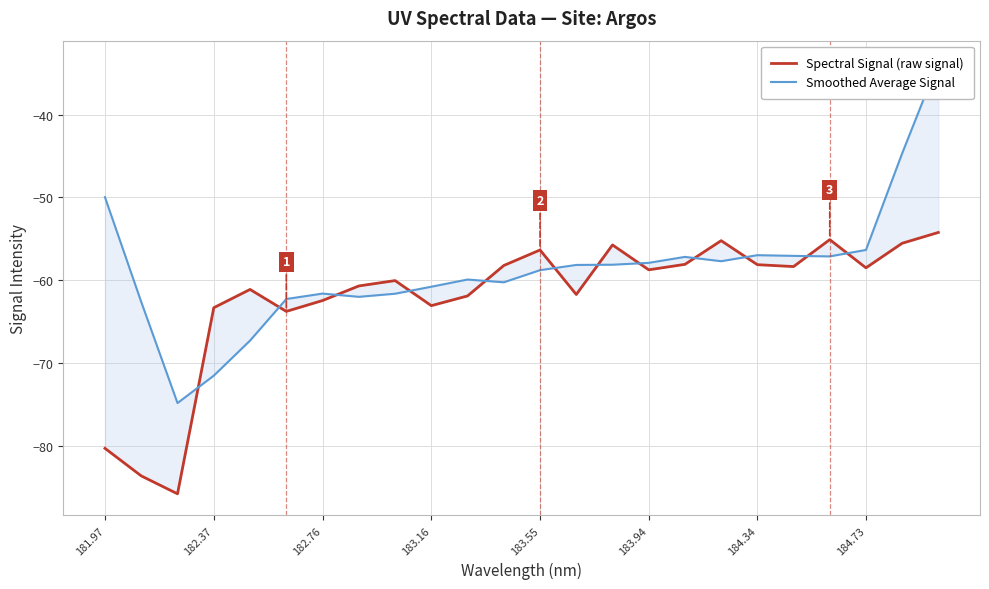

Which series has the largest total across all categories?

Smoothed Average Signal